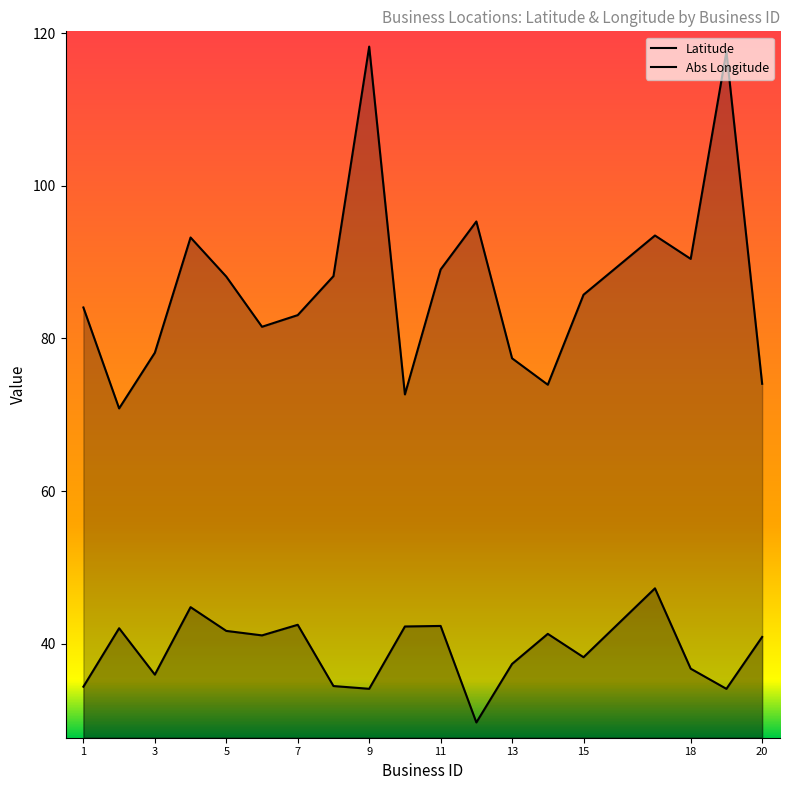

True or false: Abs Longitude and Latitude cross at least once.

False